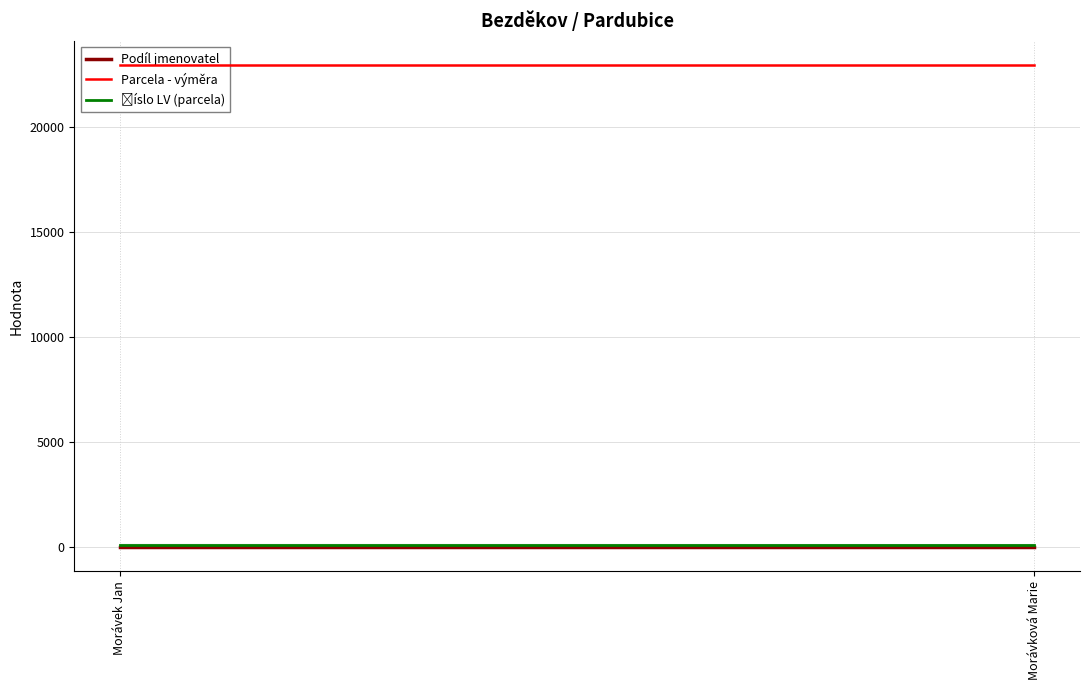

What position from the right is Morávek Jan?

2